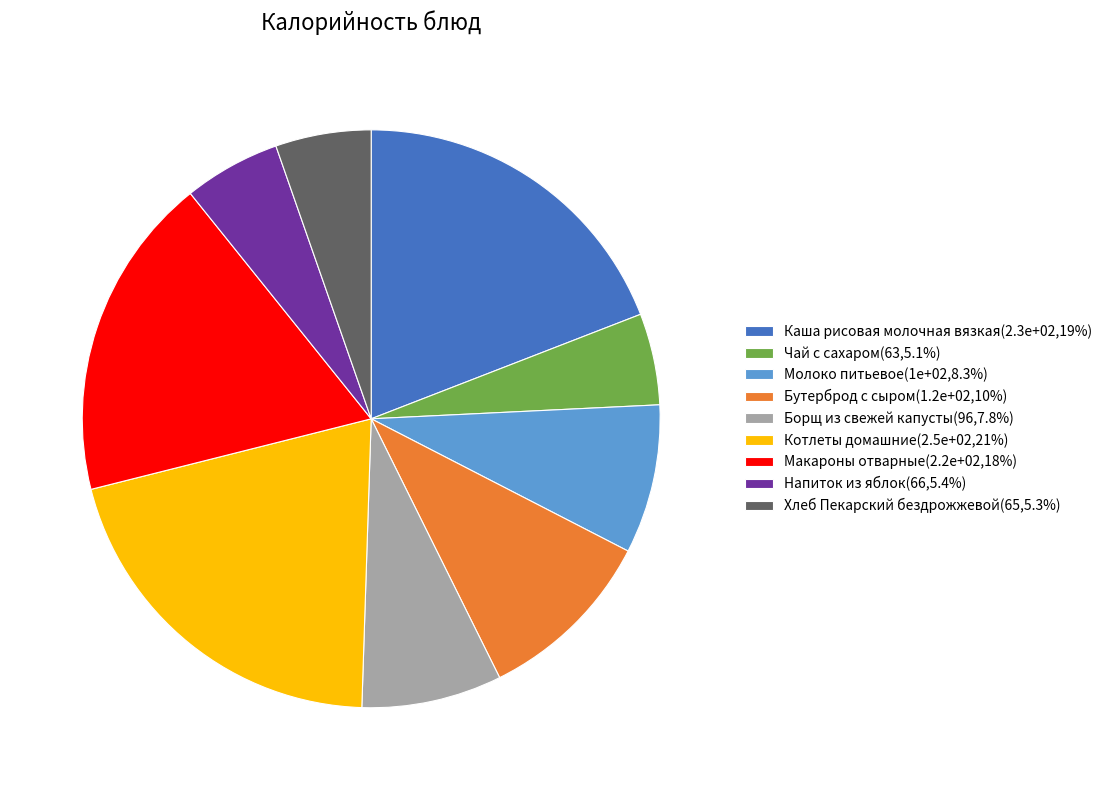

What is the ratio of the value at Борщ из свежей капусты to the value at Молоко питьевое?

0.9